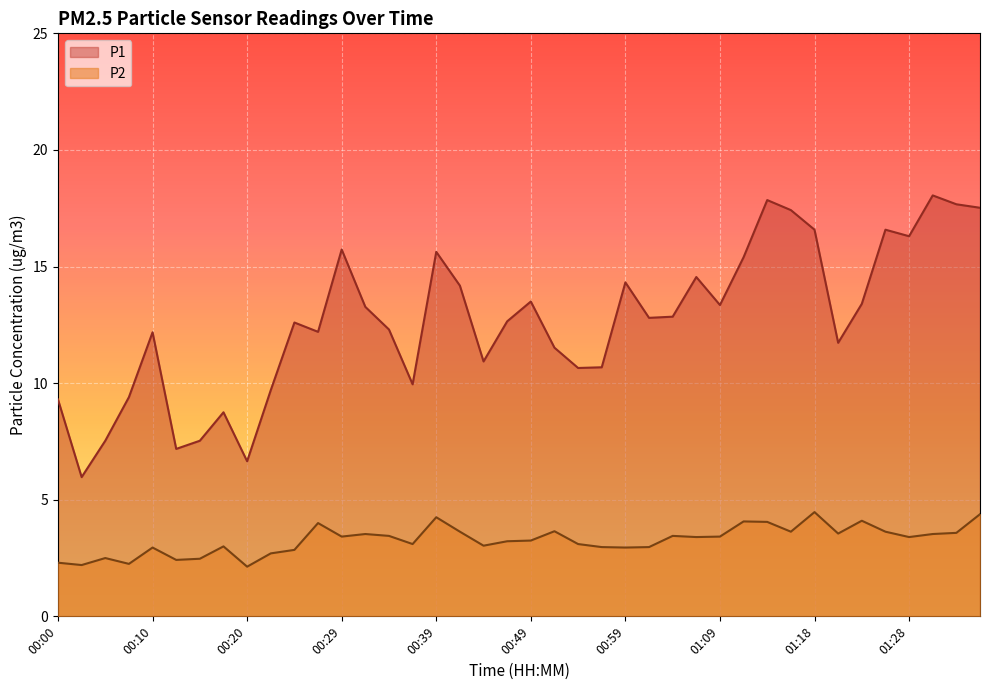

Which series has the largest range (max minus min)?

P1